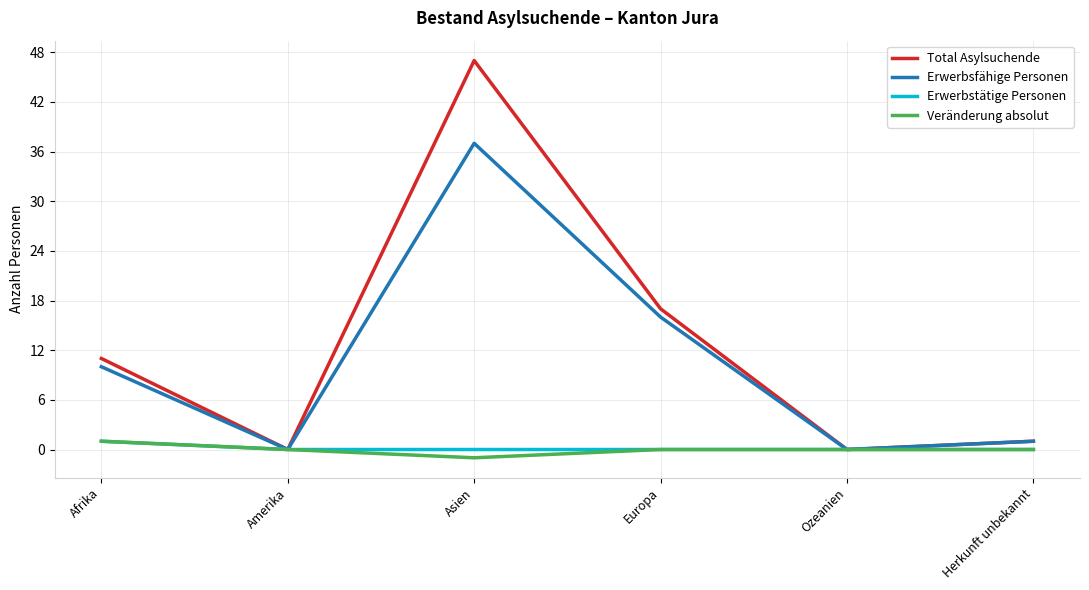

Where is the first local minimum for Total Asylsuchende?

Amerika